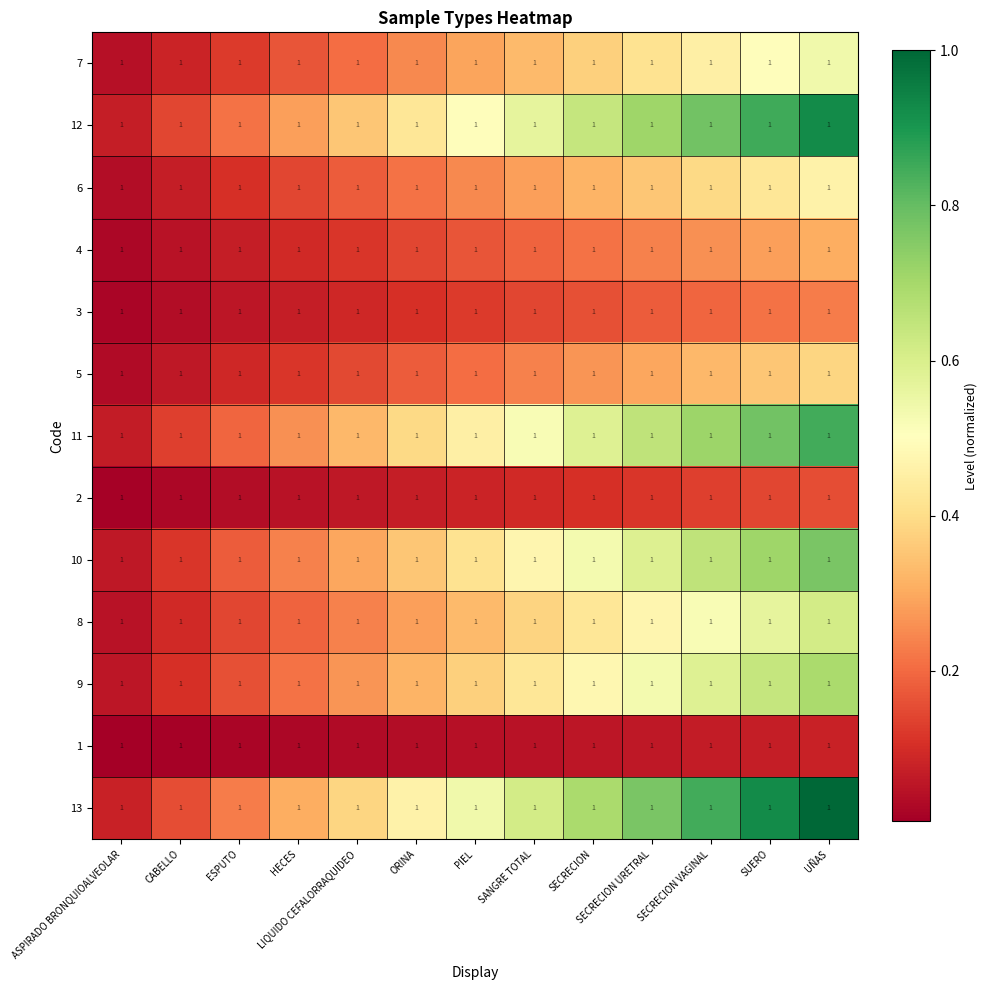

At which label does 4 reach its peak?

UÑAS